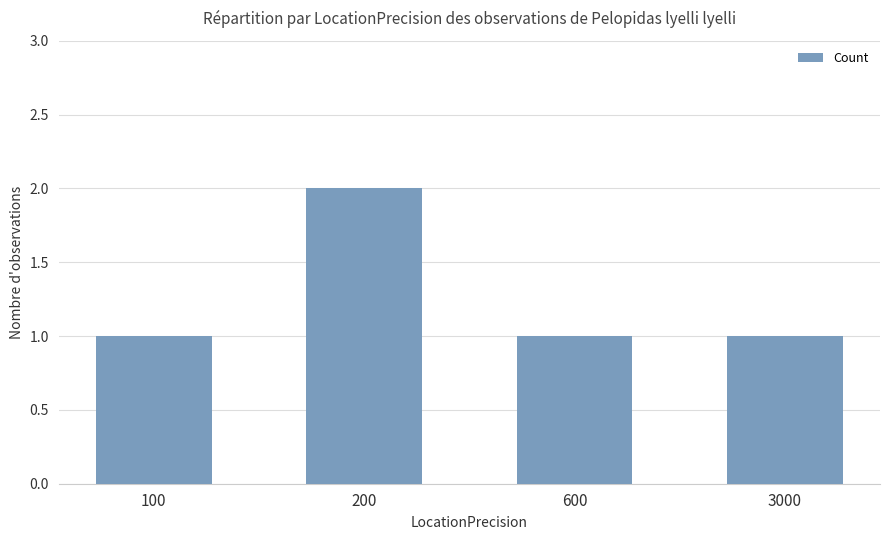

Reading left to right, transcribe all the data shown in this chart.

100=1	200=2	600=1	3000=1